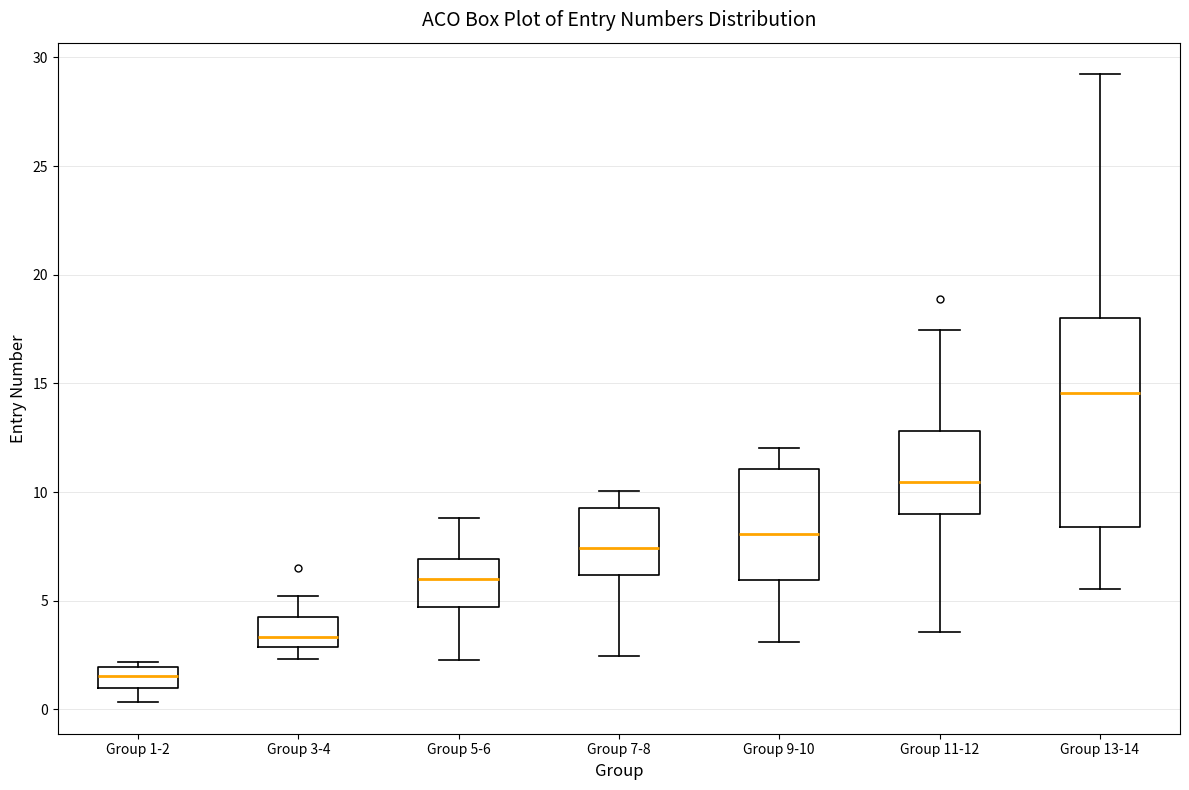

Which box has the highest median line?

Group 13-14